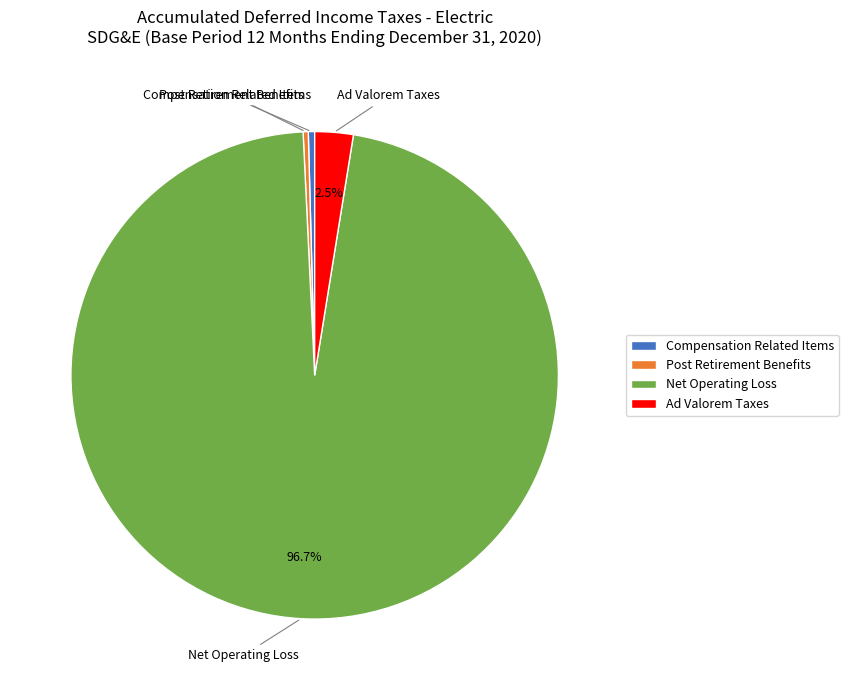

Do Ad Valorem Taxes and Post Retirement Benefits together represent more than half of the pie?

No